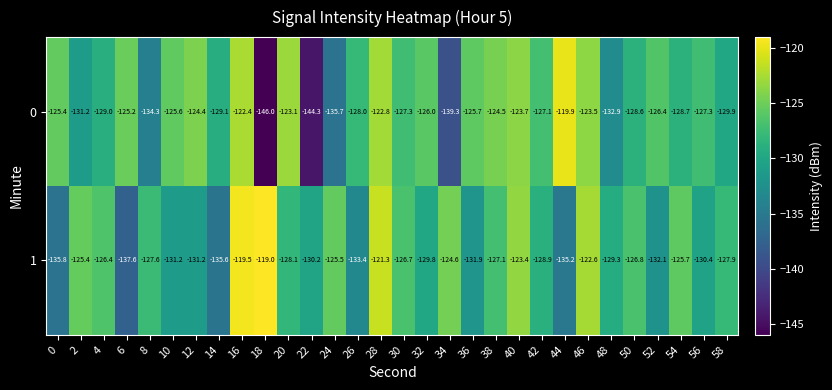

The value of 0 at 24 is -135.7. True or false?

True